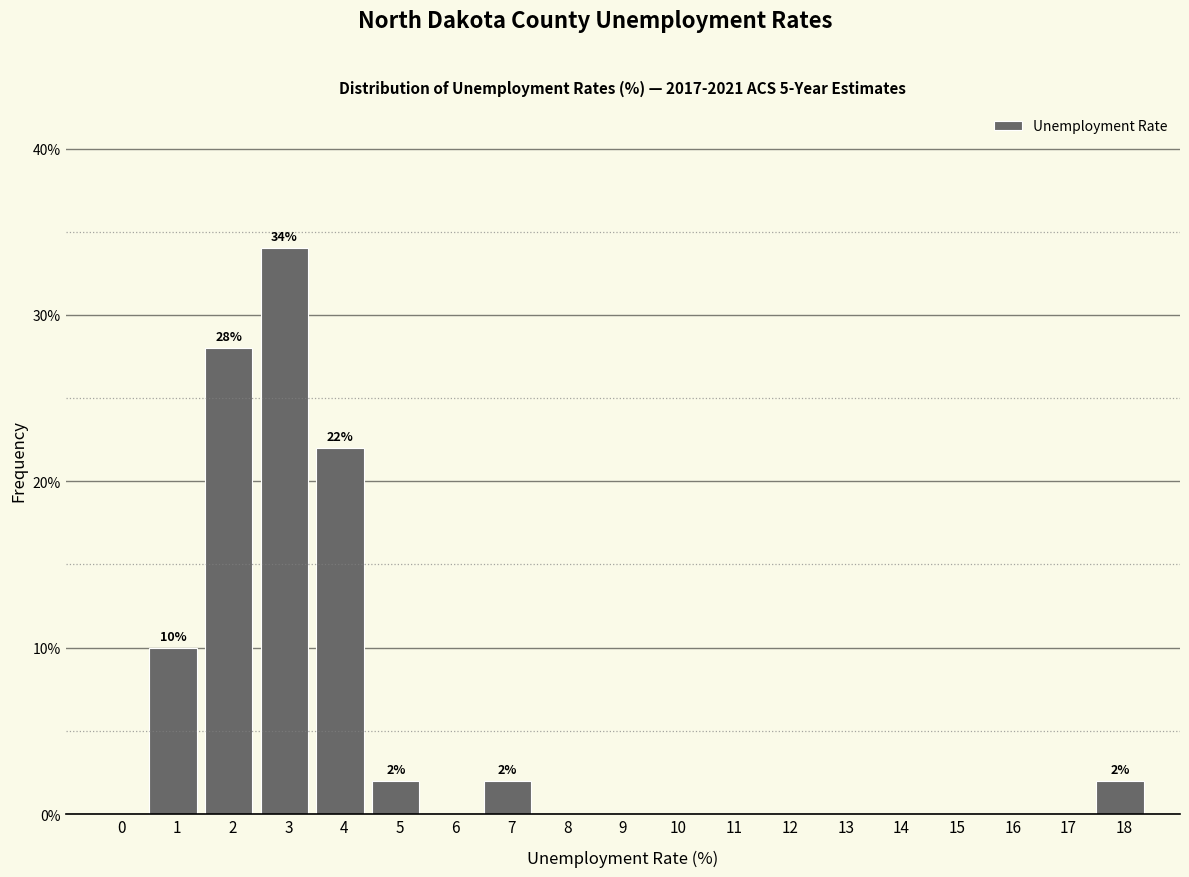

Reading left to right, extract all data points from this chart.

0=0.0	1=10.0	2=28.0	3=34.0	4=22.0	5=2.0	6=0.0	7=2.0	8=0.0	9=0.0	10=0.0	11=0.0	12=0.0	13=0.0	14=0.0	15=0.0	16=0.0	17=0.0	18=2.0